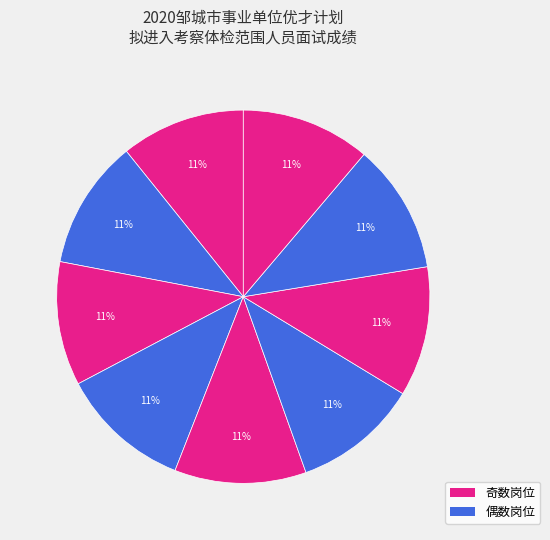

How many segments does this pie chart have?

9